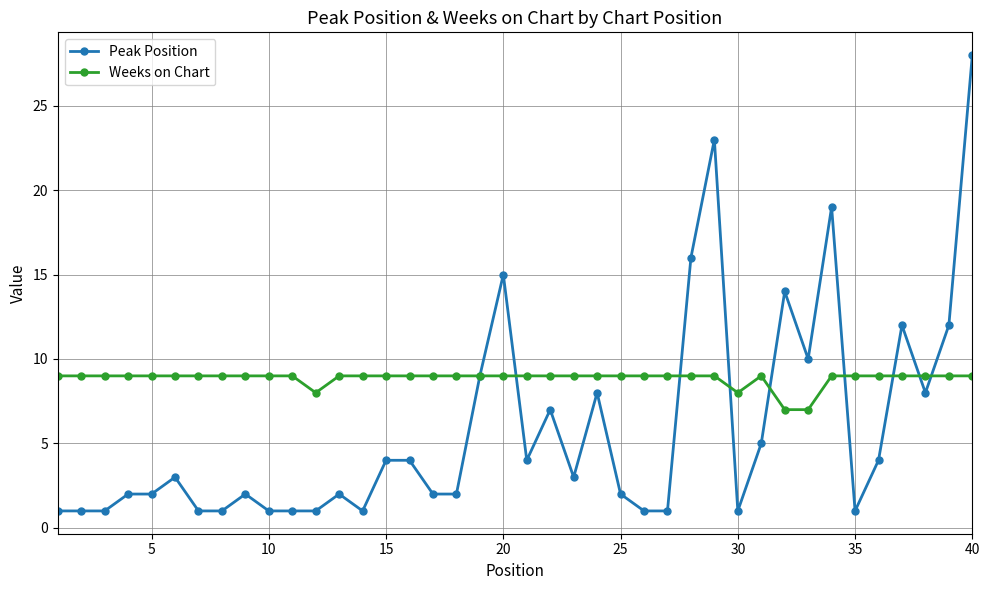

How many data points does each series have?

40